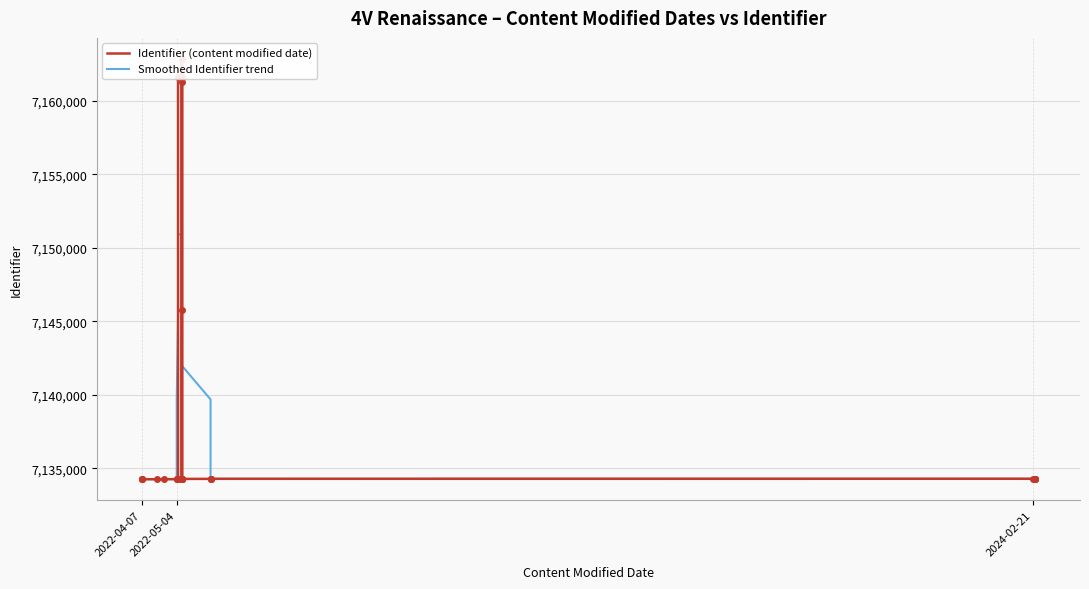

Between which two adjacent categories do Identifier (content modified date) and Smoothed Identifier trend first intersect?

6 and 7